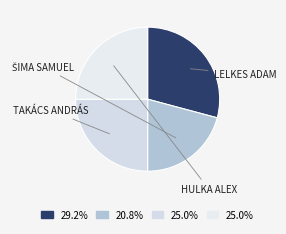

Count the number of slices in the pie.

4